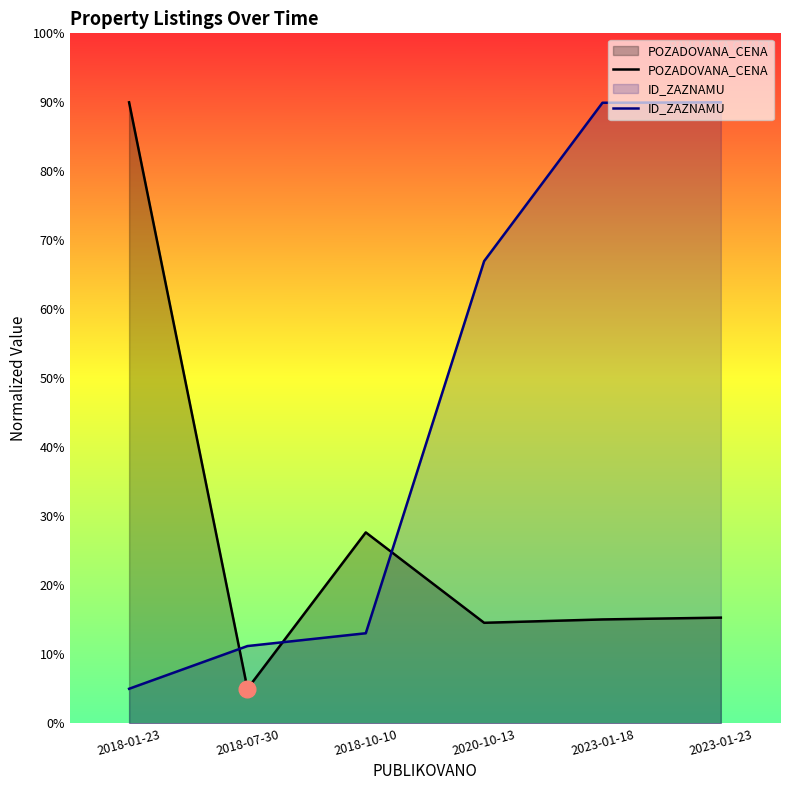

The POZADOVANA_CENA series shows 0.2 at 2023-01-23. True or false?

True